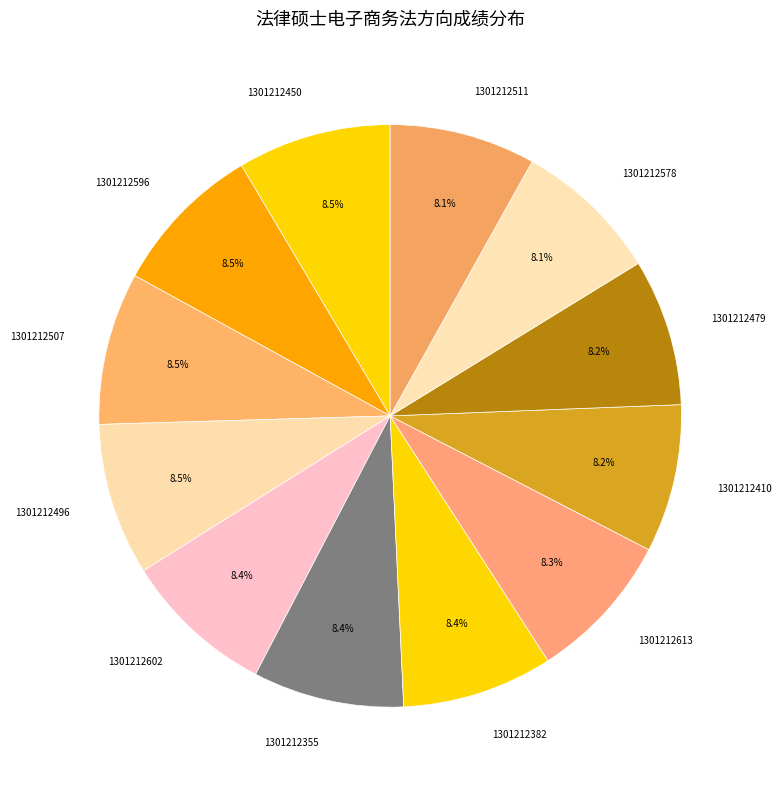

Do 1301212382 and 1301212355 together represent more than half of the pie?

No